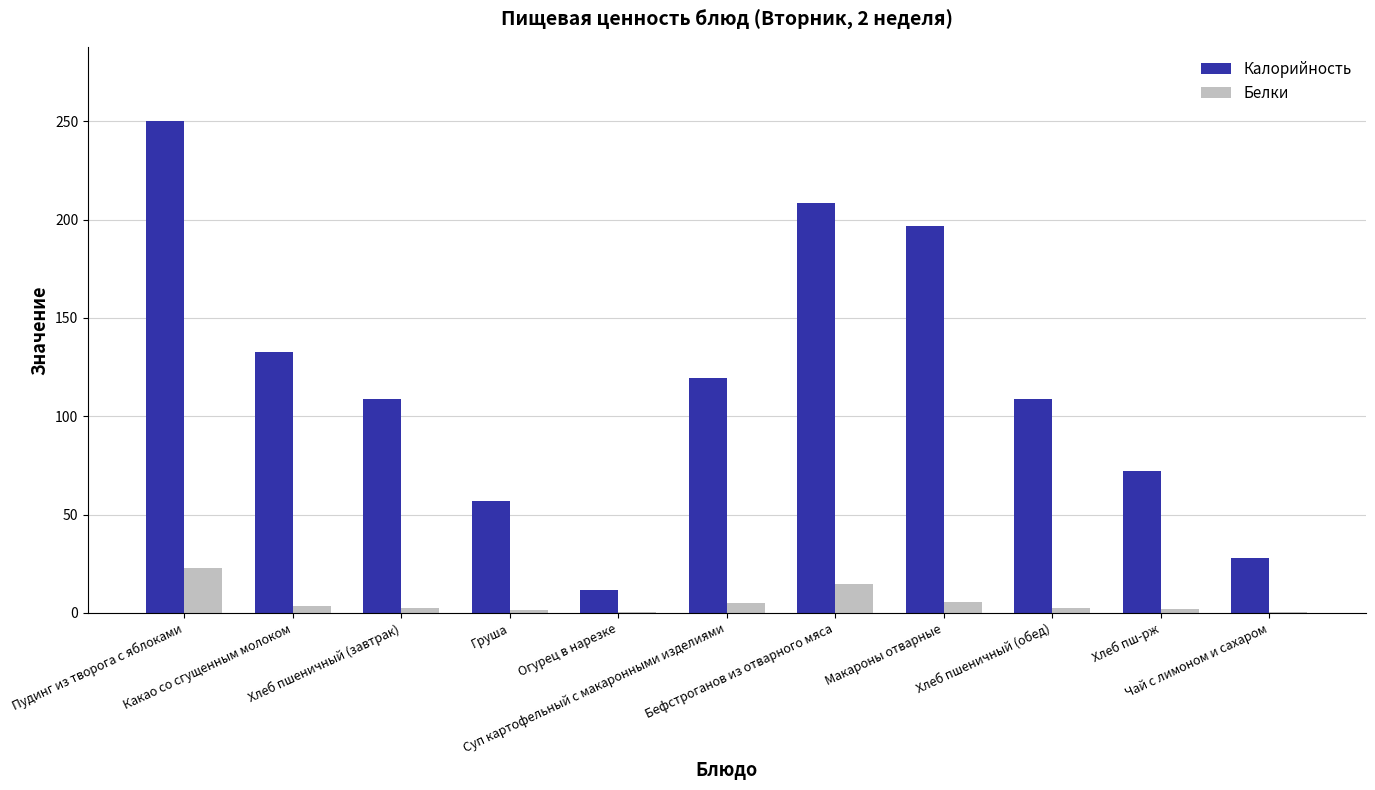

What is the maximum value for Калорийность?

250.3